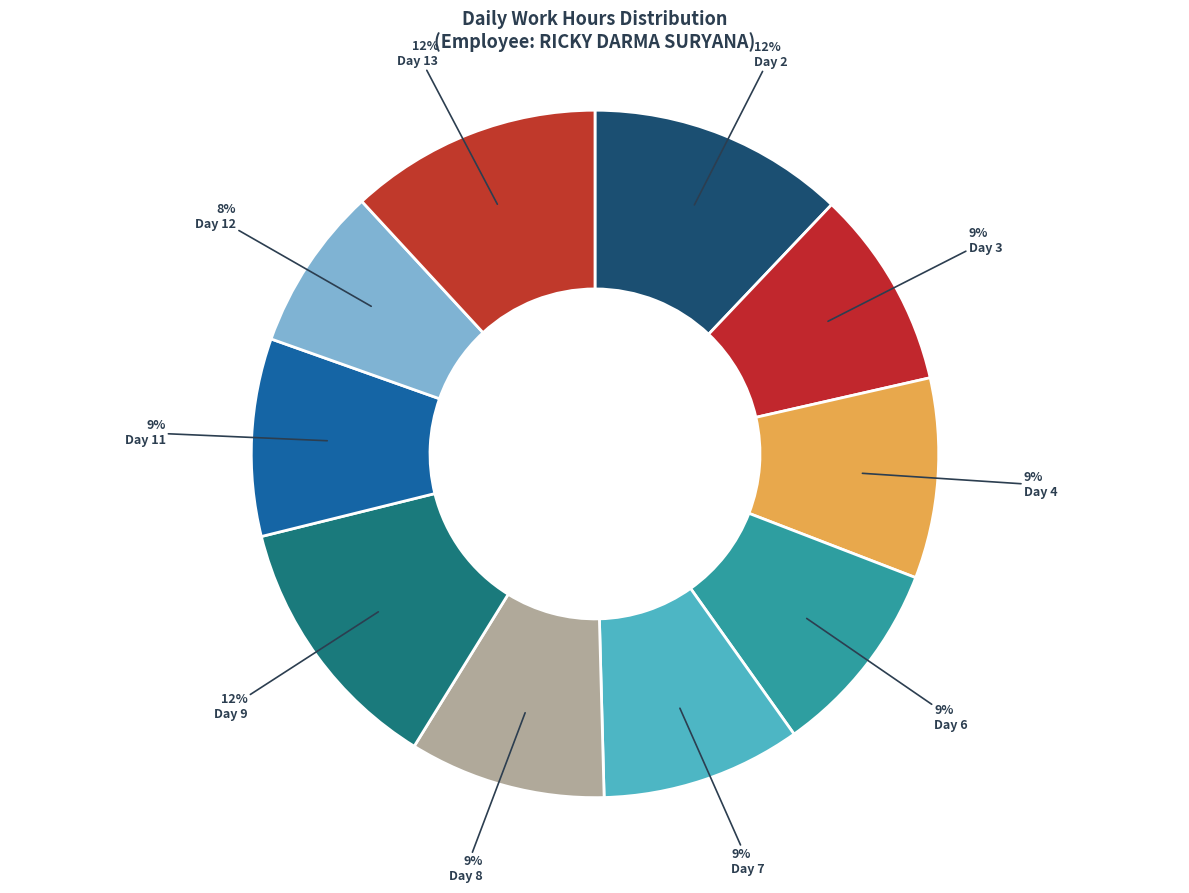

How many segments does this pie chart have?

10